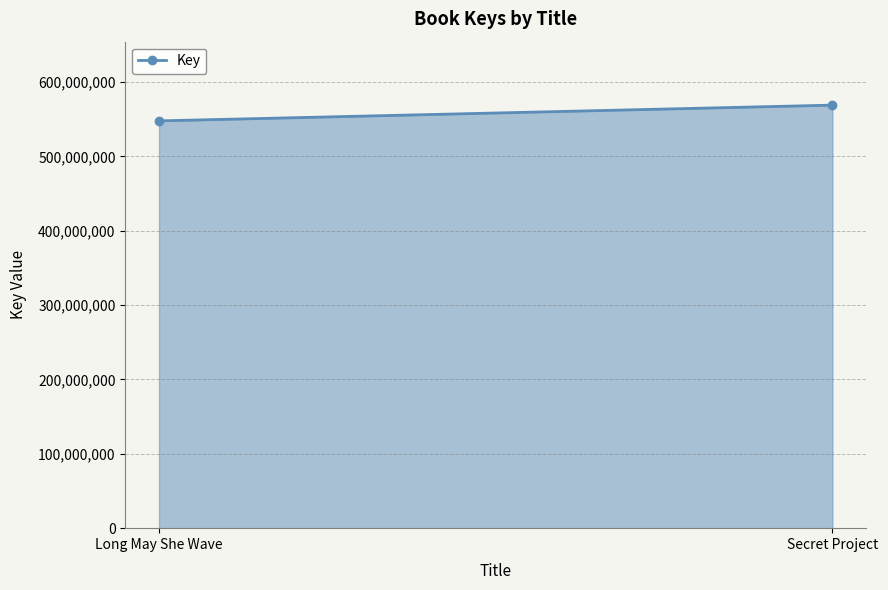

The chart shows a value of 265526259 at Secret Project. True or false?

False